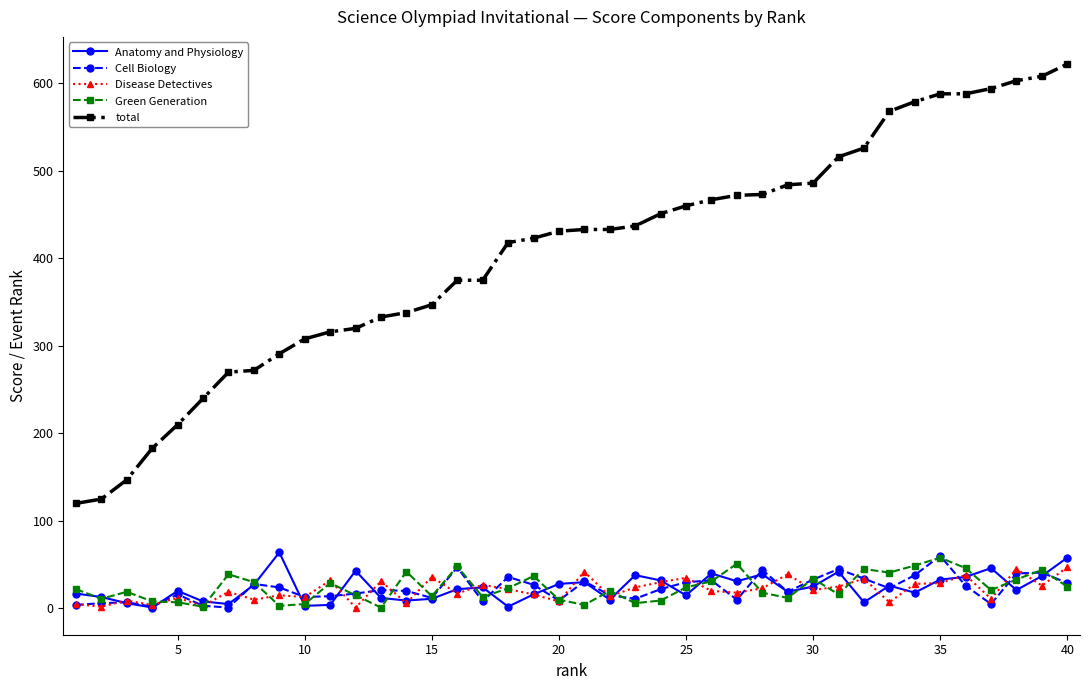

In Anatomy and Physiology, how many points are lower than both neighbors (excluding endpoints)?

12